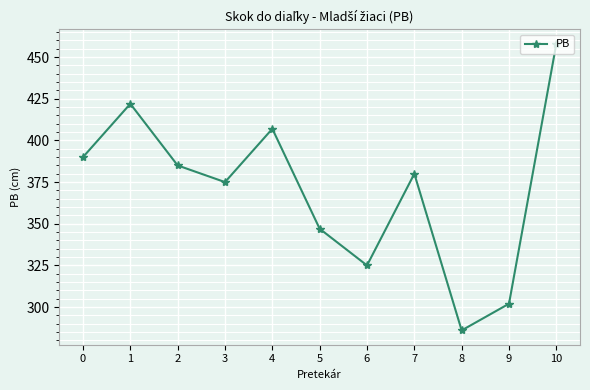

How many data points are less than 380?

5